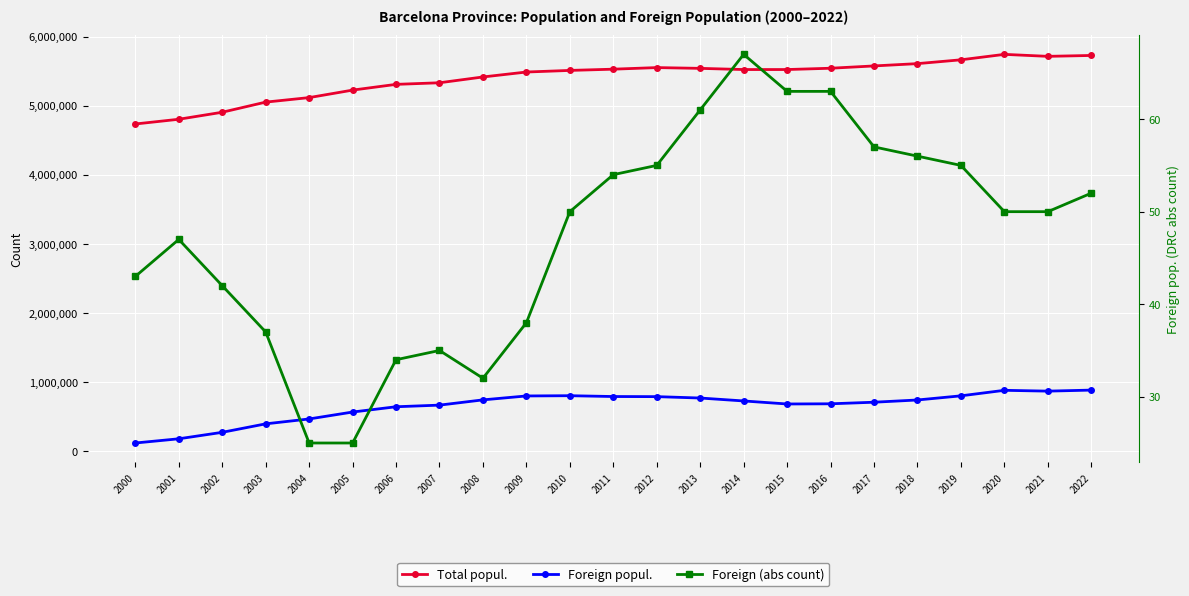

Reading left to right, what are all the values shown in this chart?

Total popul.: 4736276	4804605	4906116	5052665	5117885	5226354	5309404	5332513	5416446	5487935	5511147	5529099	5552050	5540925	5523784	5523922	5542680	5576037	5609350	5664579	5743402	5714730	5727615
Foreign popul.: 121375	182242	275892	398459	469236	569305	645737	669263	745216	802006	805487	793720	792071	771990	729667	685843	688463	711314	743781	803709	883558	871758	886622
Foreign (abs count): 43	47	42	37	25	25	34	35	32	38	50	54	55	61	67	63	63	57	56	55	50	50	52